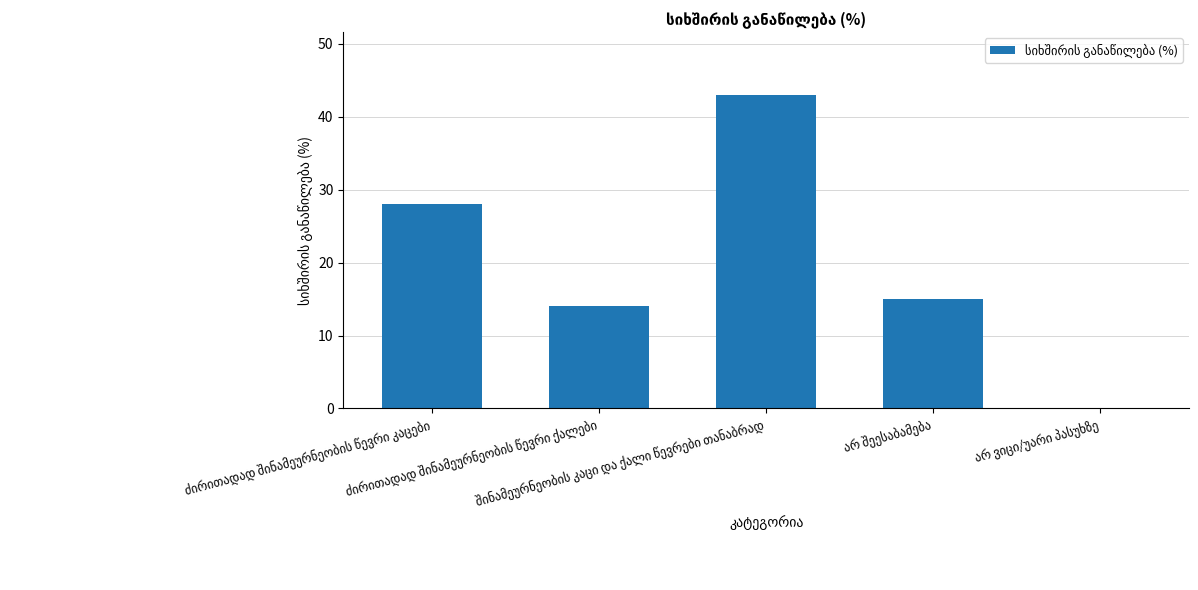

What is the greatest value displayed?

43